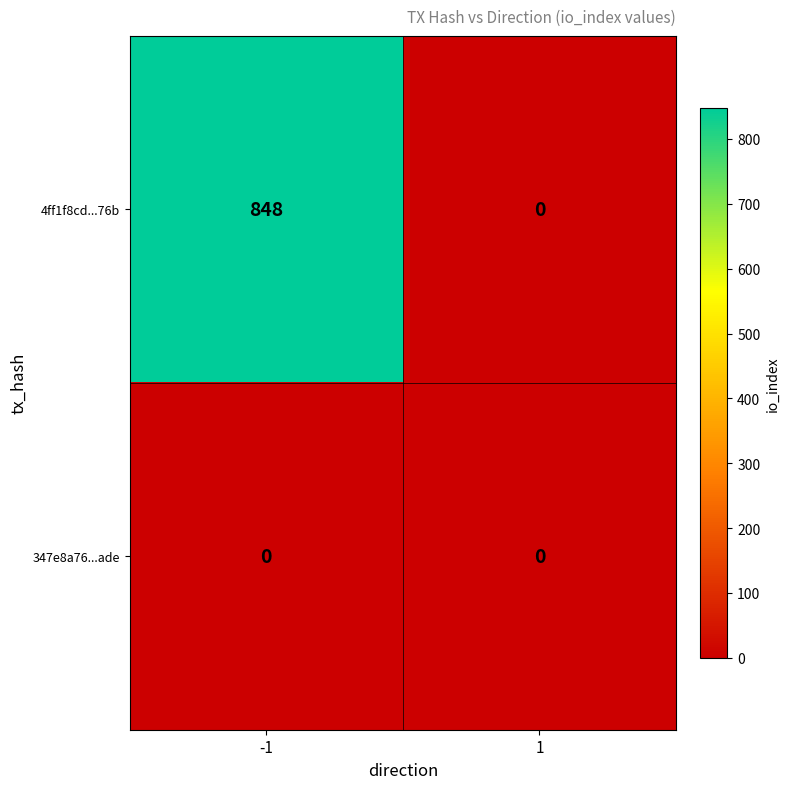

What is the greatest value displayed?

848